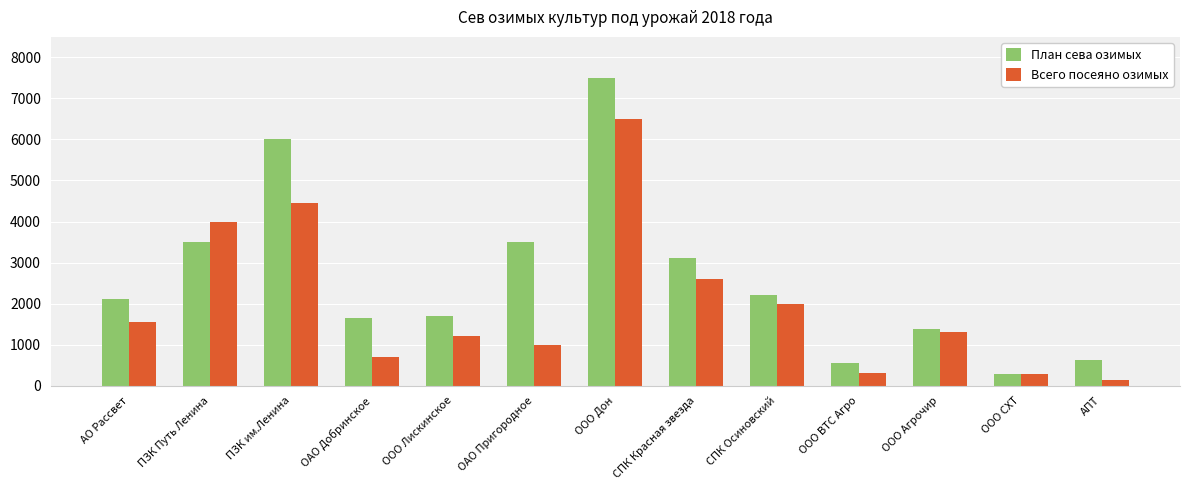

What is the difference between the second highest and minimum values in the Всего посеяно озимых series?

4304